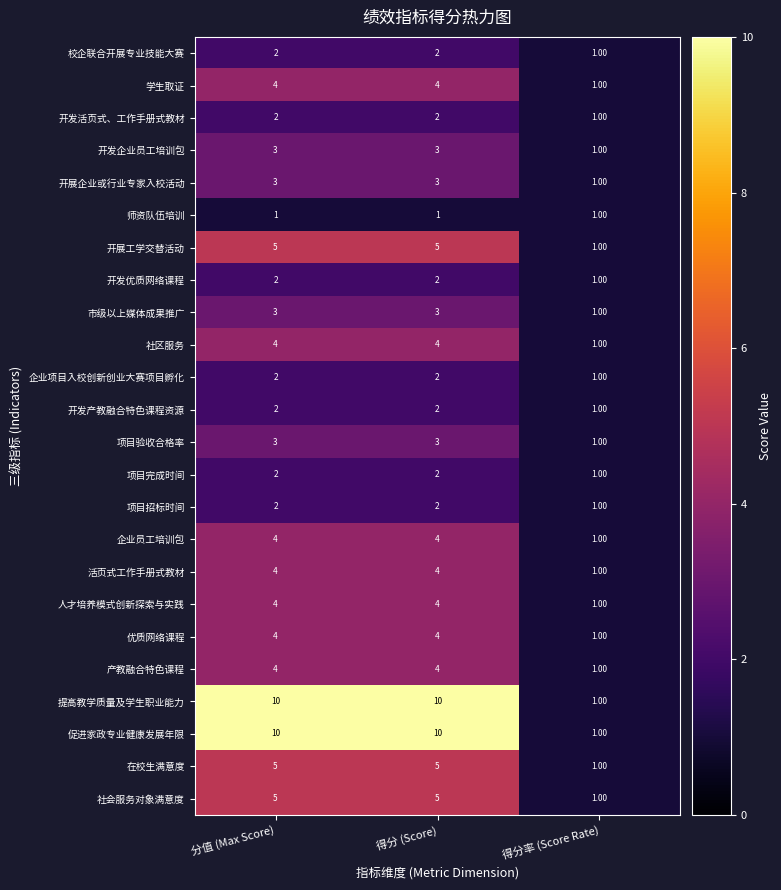

What is the spread (max minus min) of values at 得分 (Score)?

9